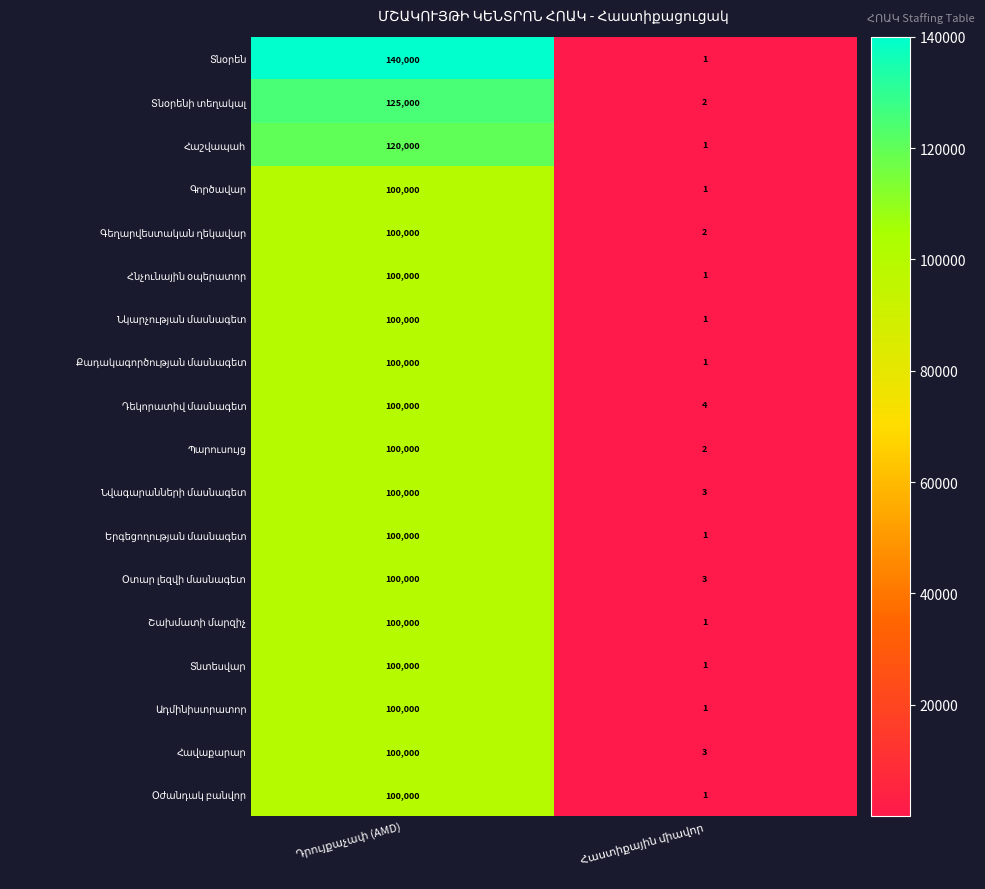

How many data points does each series have?

2